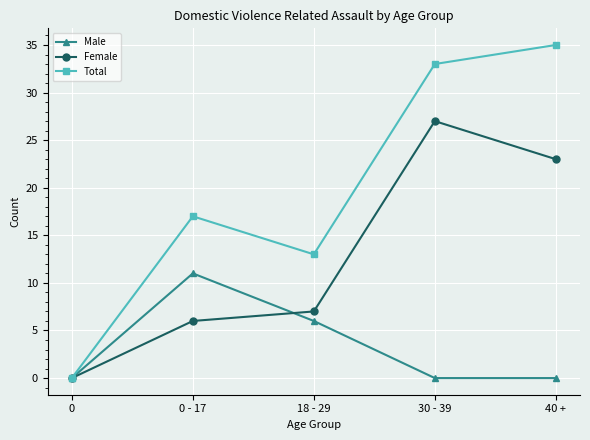

The Total series shows 13 at 18 - 29. True or false?

True